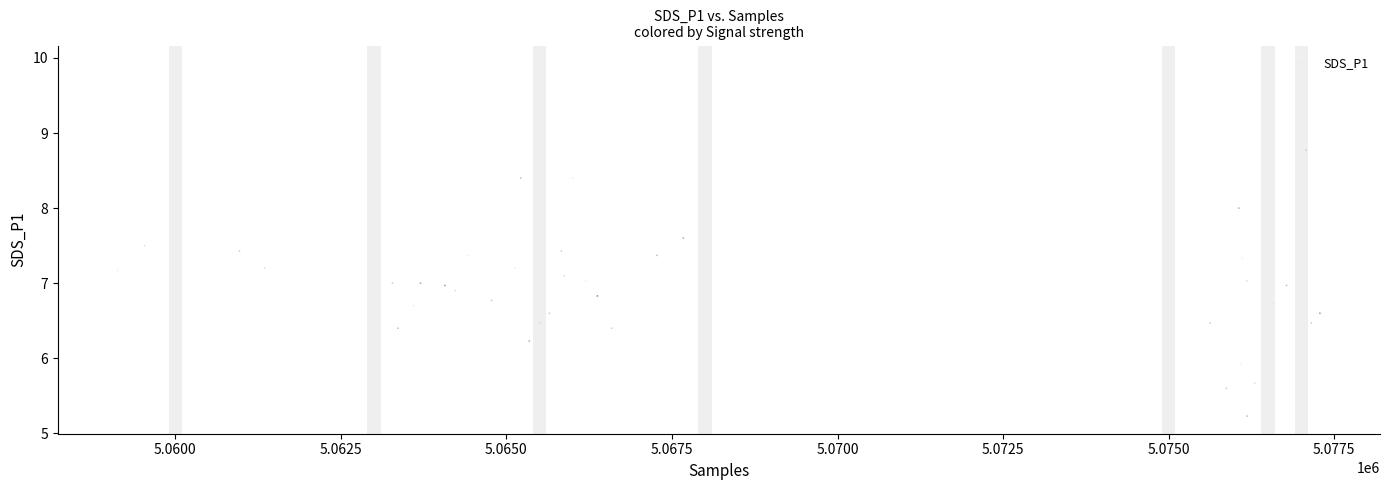

What is the range of Y values (max minus min)?

4.7